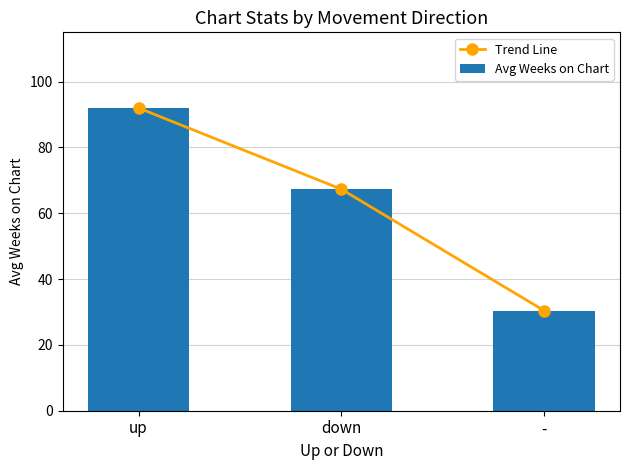

What value does the Avg Weeks on Chart series have at down?

67.3